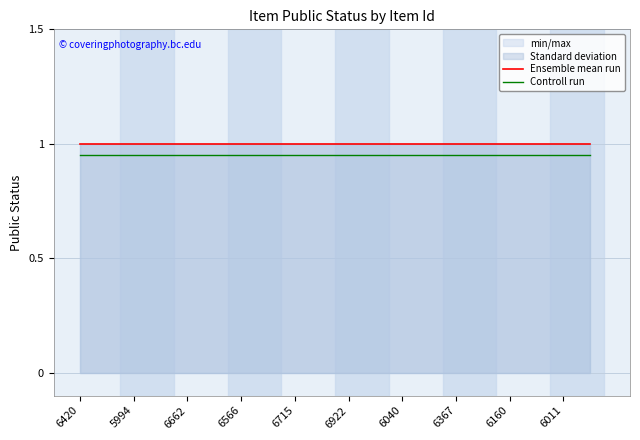

List the series in order of their overall mean, lowest first.

Controll run, Ensemble mean run